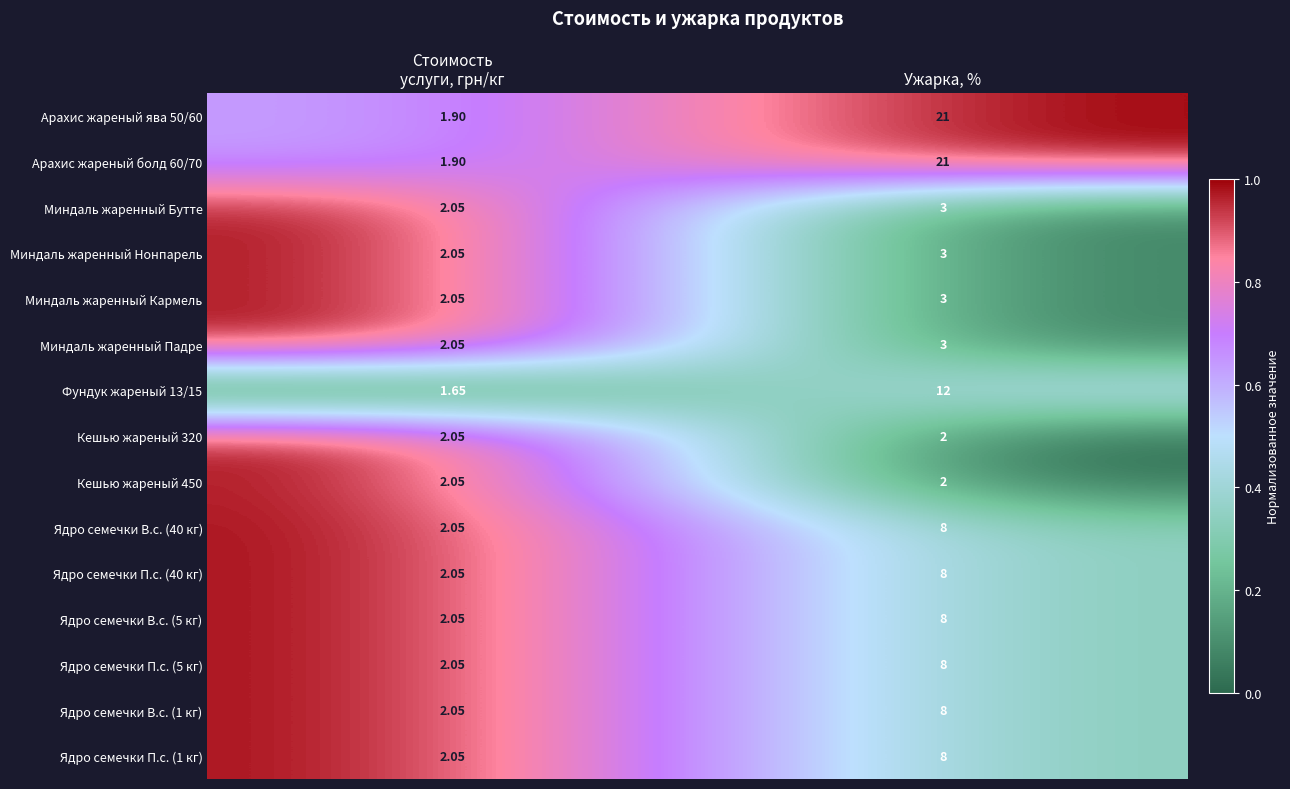

Is the value of Ядро семечки П.с. (40 кг) at Ужарка, % greater than the value of Кешью жареный 450 at Ужарка, %?

Yes